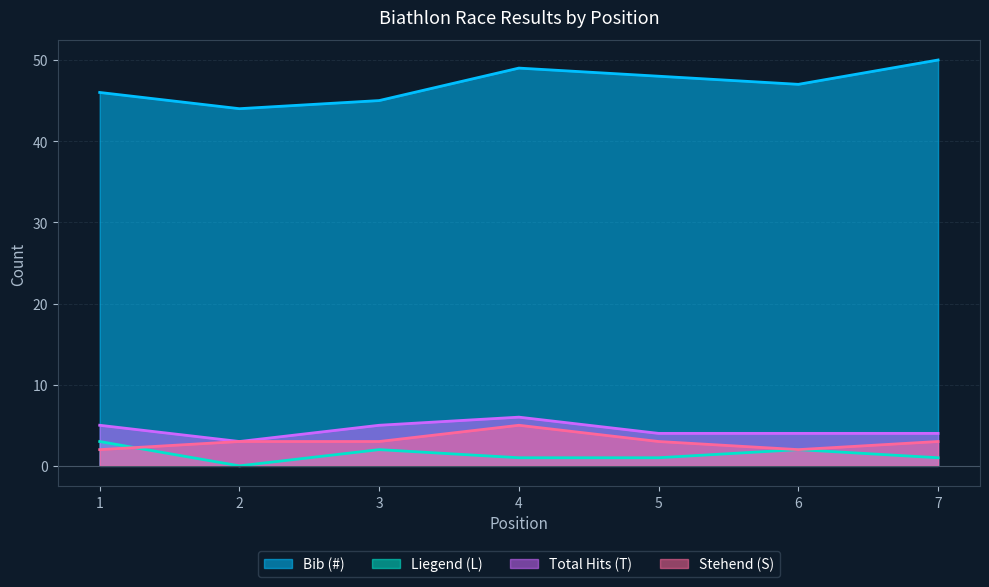

At which label does Liegend (L) reach its peak?

1